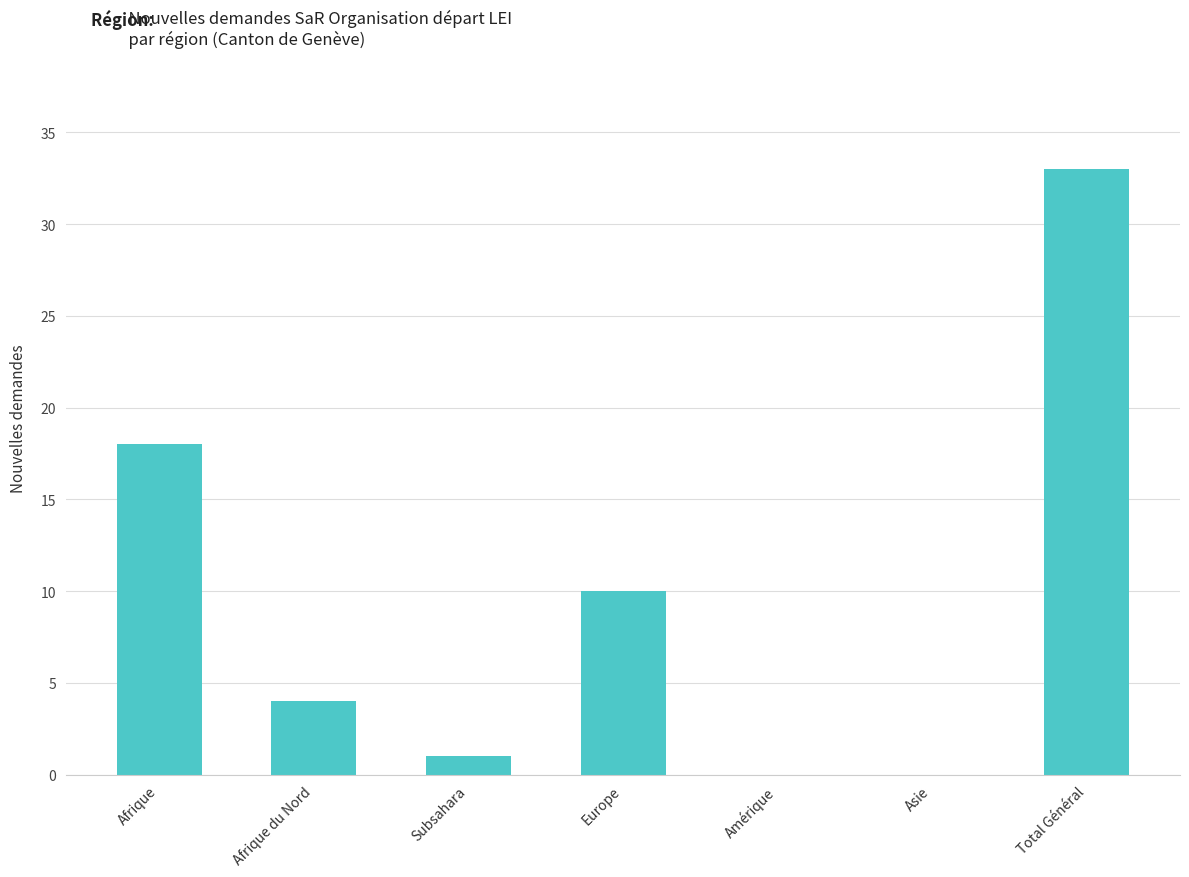

At which label is the value closest to 16?

Afrique